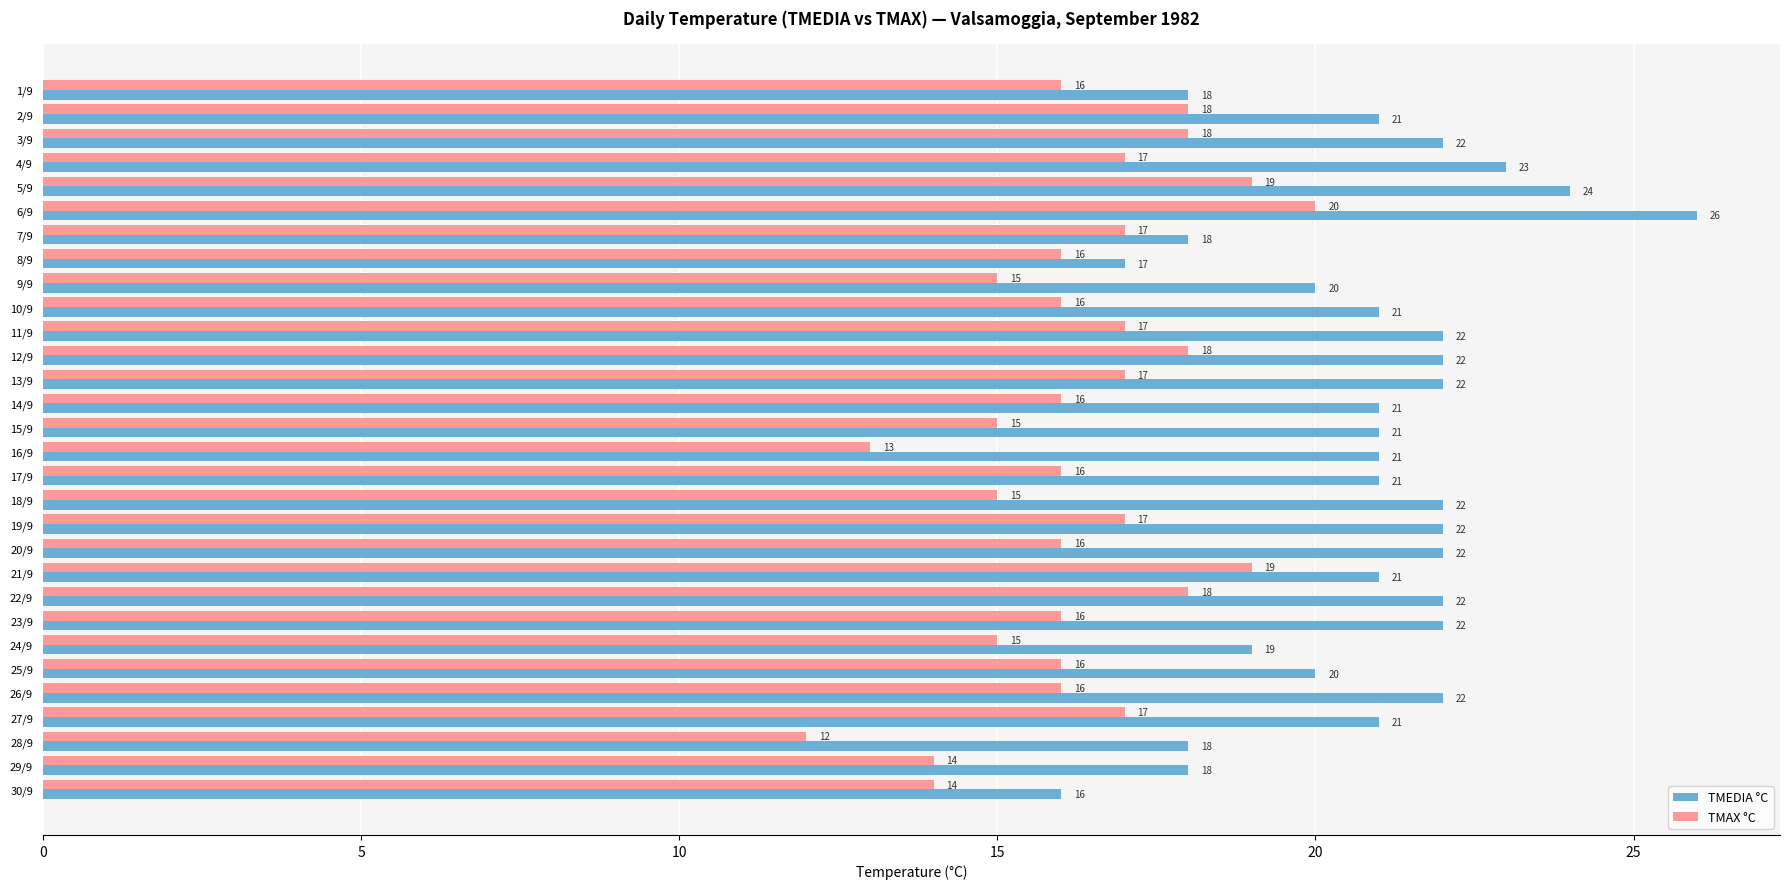

At which label does TMEDIA °C reach its peak?

6/9